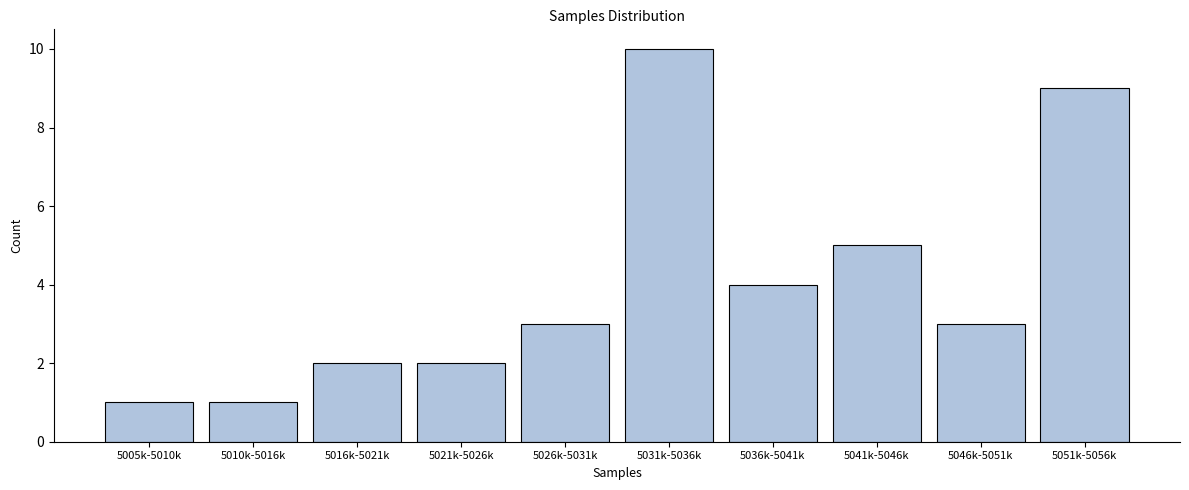

Reading right to left, extract all data points from this chart.

9	3	5	4	10	3	2	2	1	1